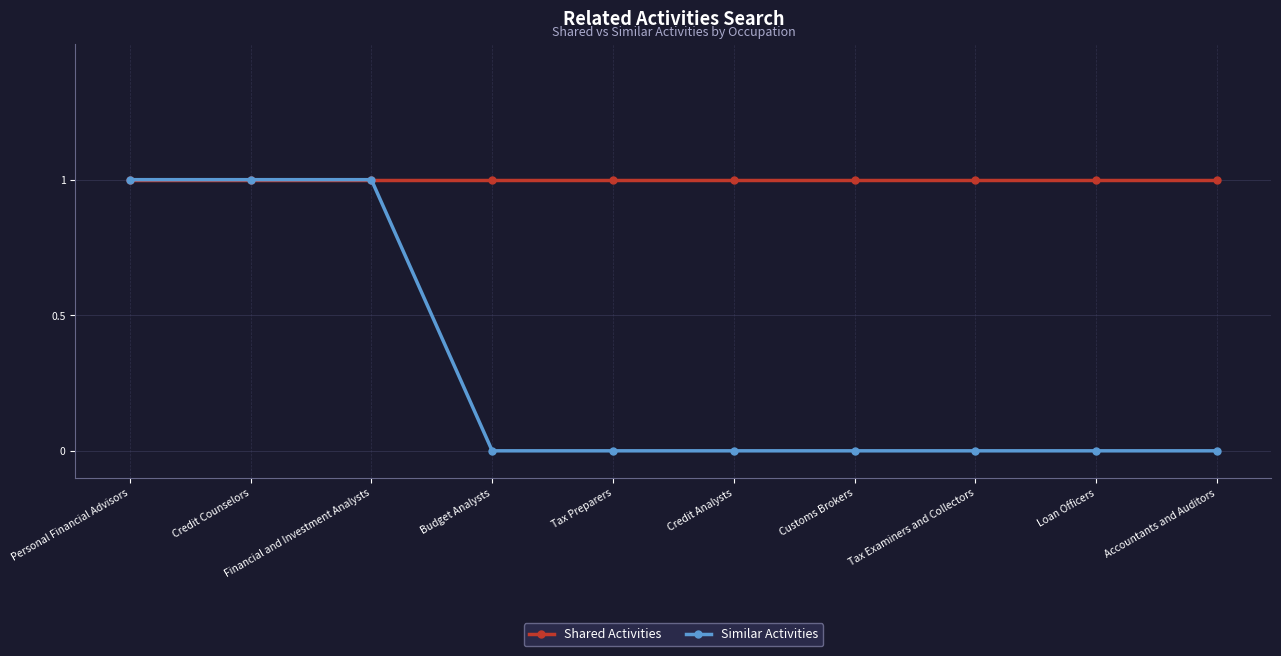

What is the label of the 4th point from the right?

Customs Brokers